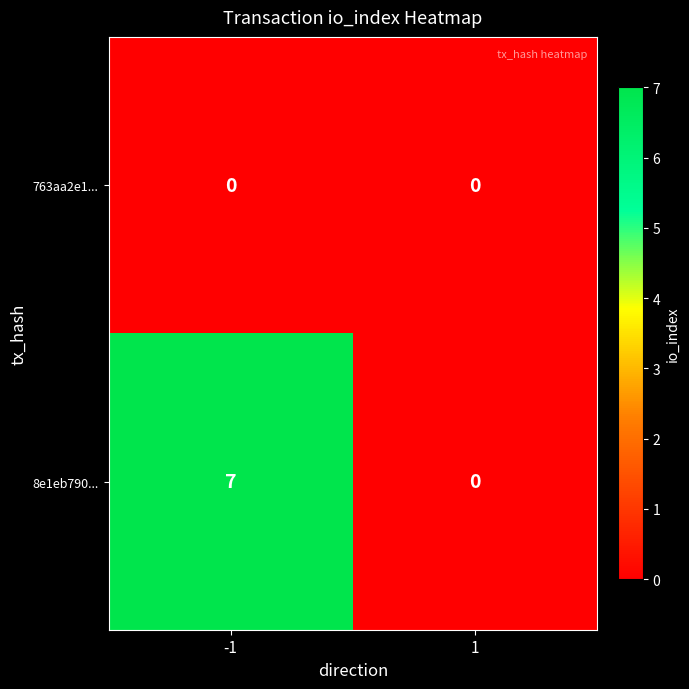

At -1, list the series in order from smallest to largest.

763aa2e1..., 8e1eb790...